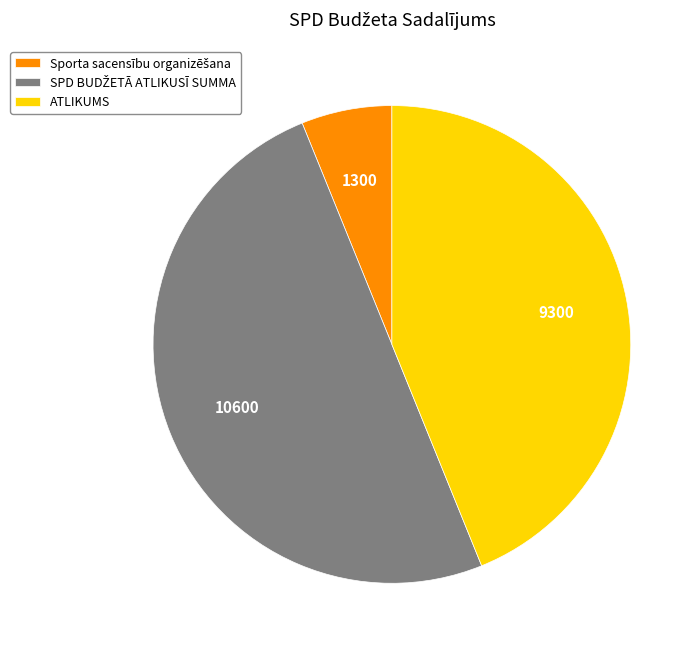

True or false: ATLIKUMS accounts for 44% of the total.

True